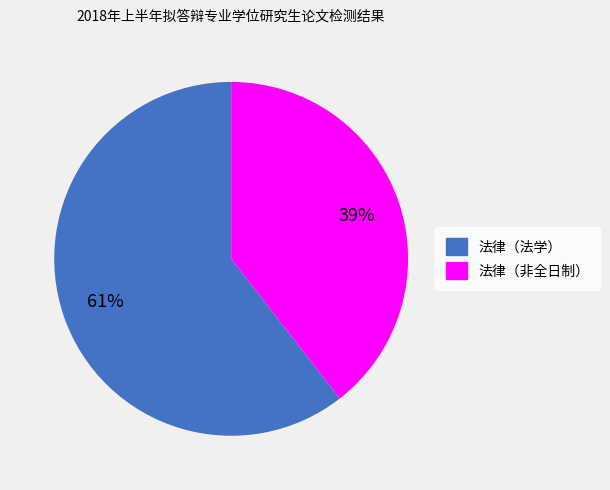

Is the sum of 法律（法学） and 法律（非全日制） greater than half?

Yes